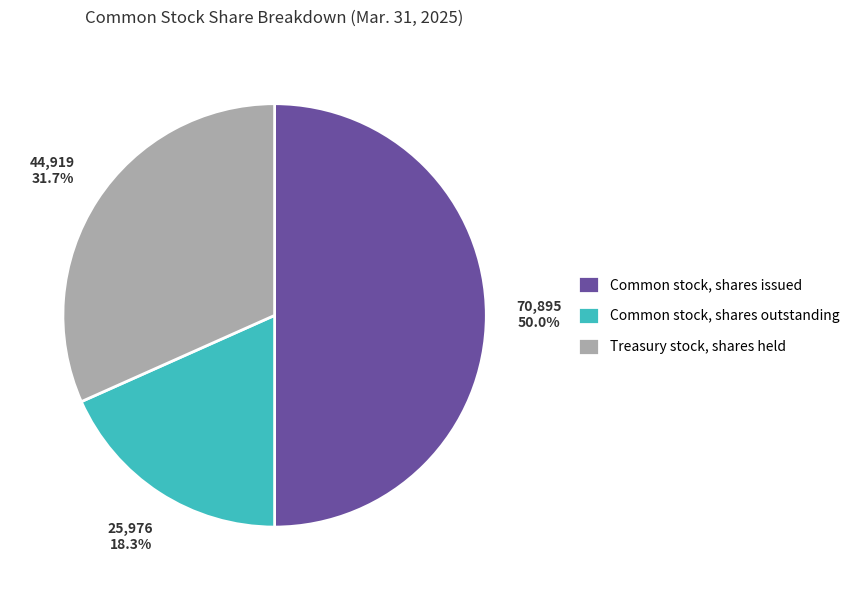

How many segments does this pie chart have?

3